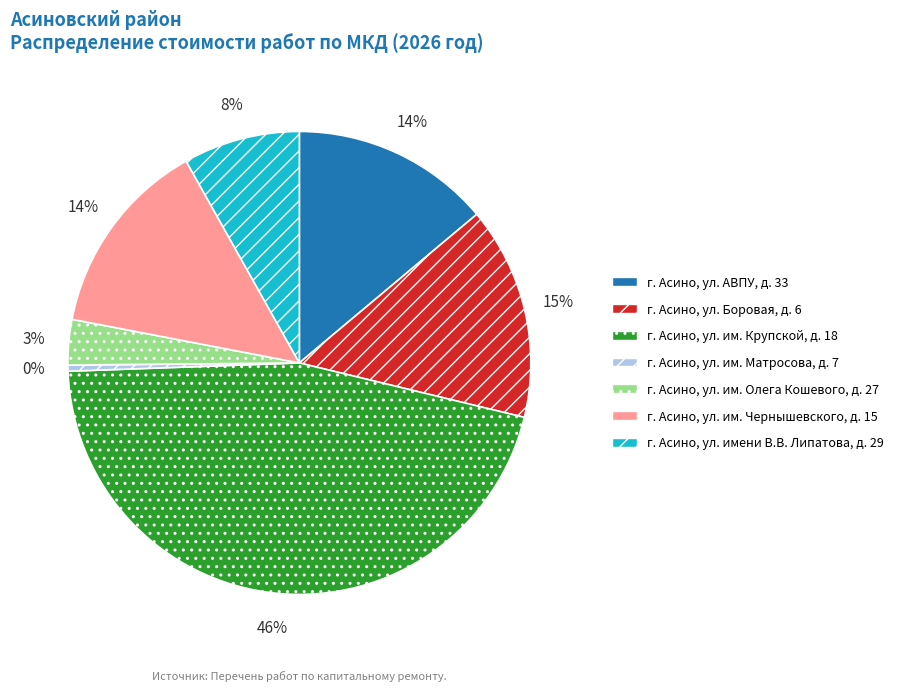

Which category has the biggest portion of the pie?

г. Асино, ул. им. Крупской, д. 18